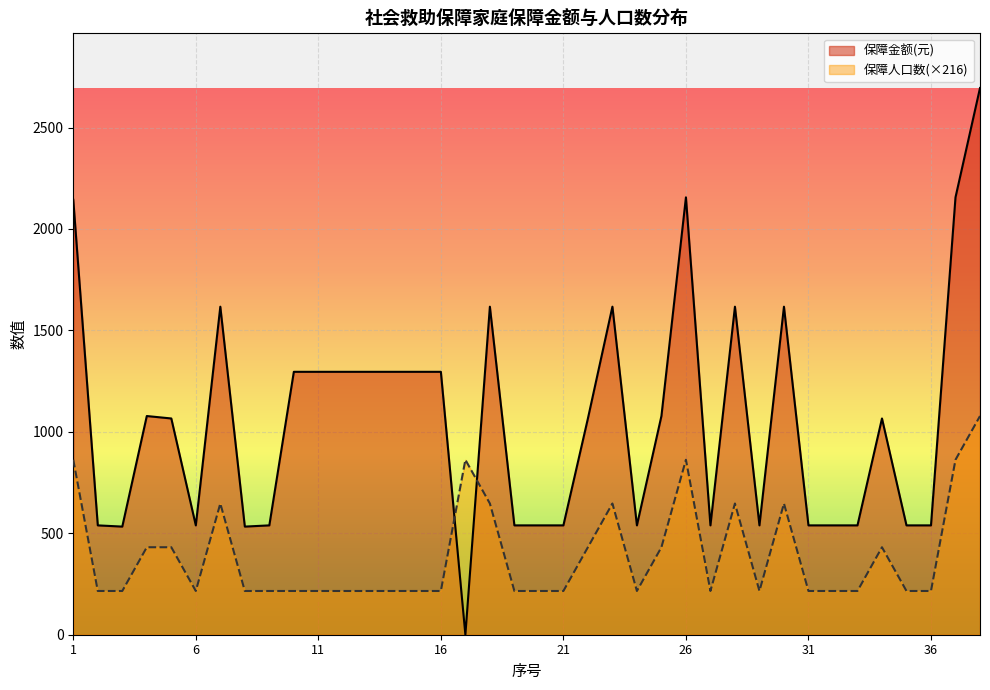

Read the 保障人口数 value at 38.

1078.0